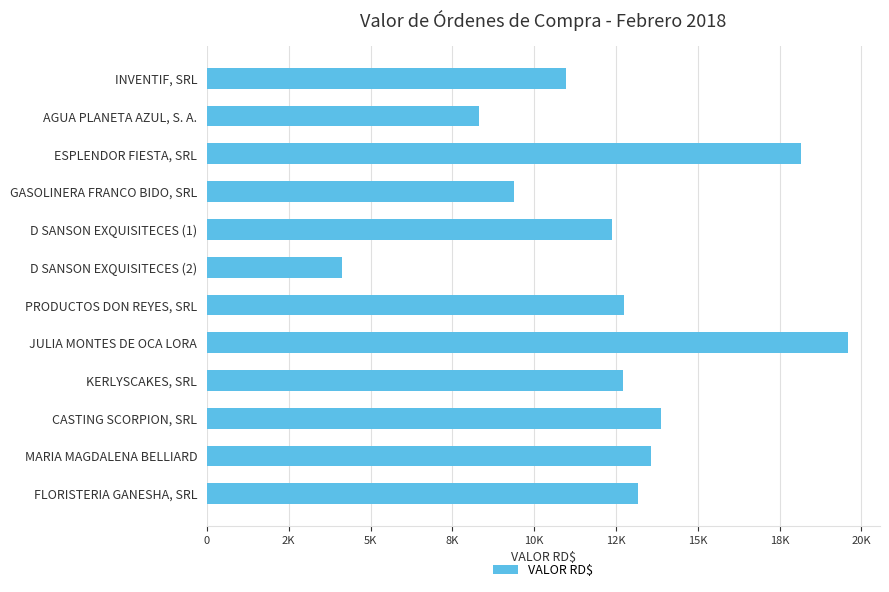

Does the chart contain any negative values?

No